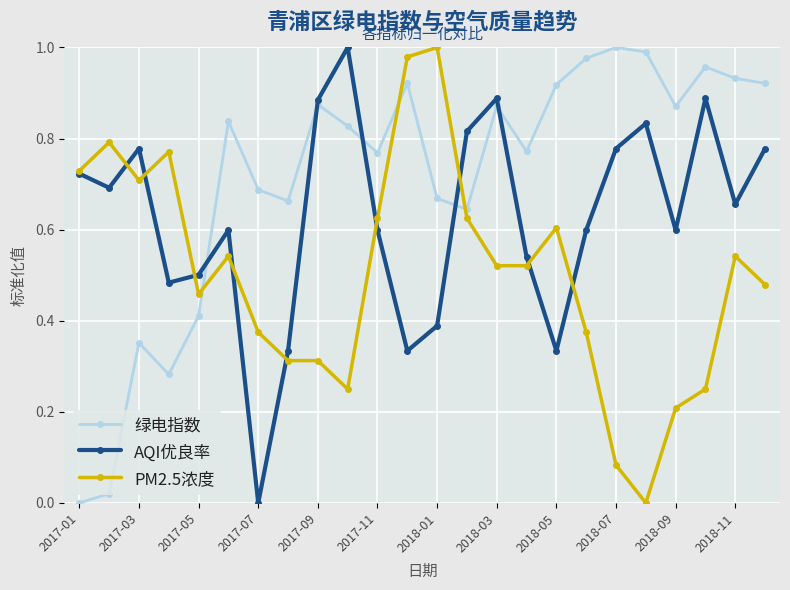

True or false: PM2.5浓度 and AQI优良率 cross at least once.

True